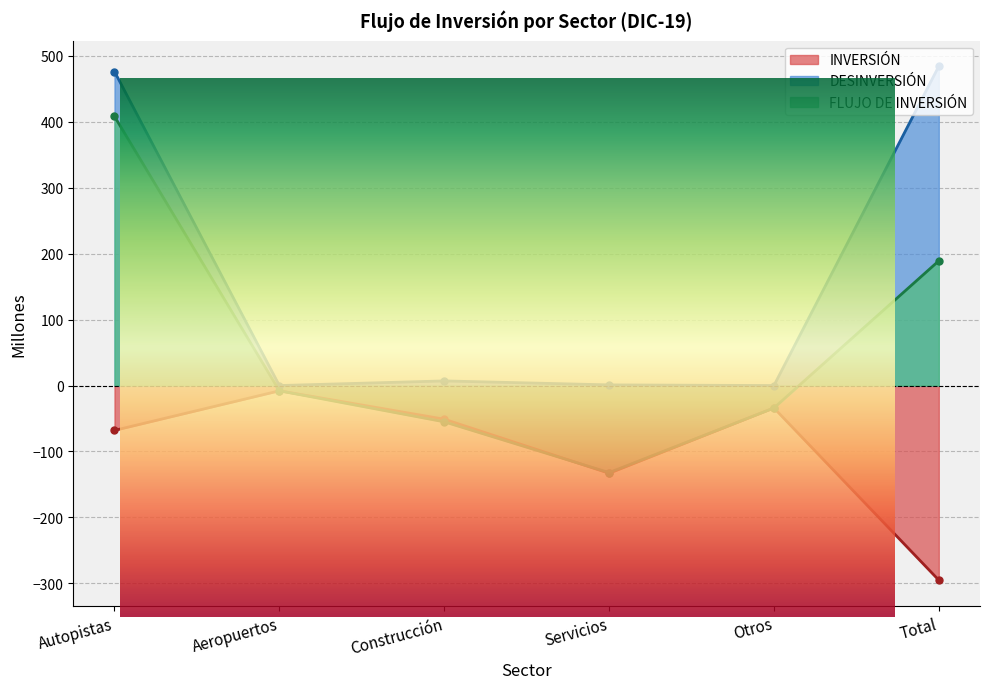

True or false: DESINVERSIÓN has more than 2 points higher than both neighbors.

False